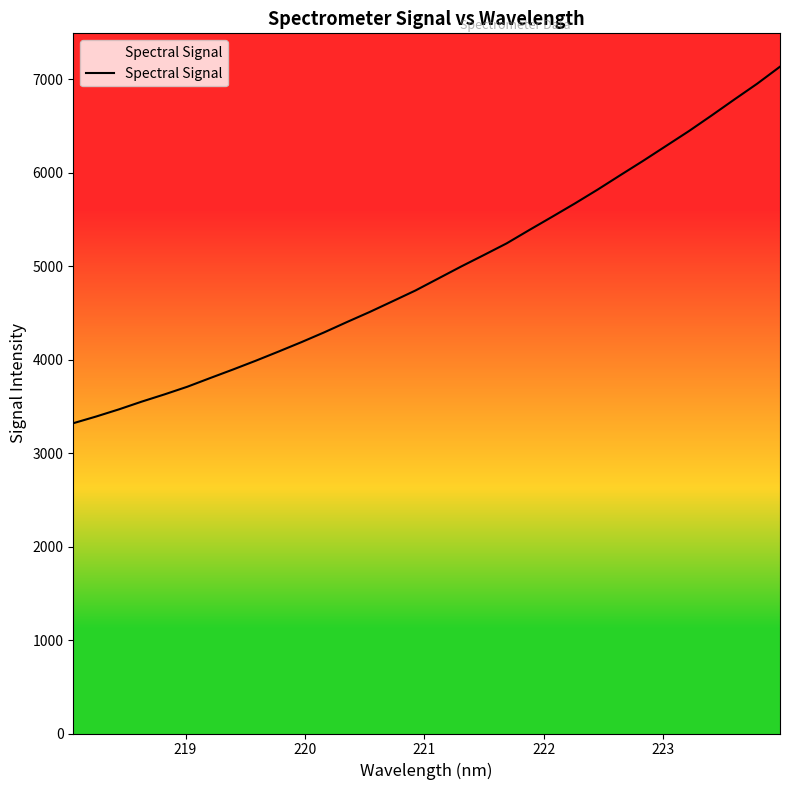

What is the smallest value displayed?

3319.7